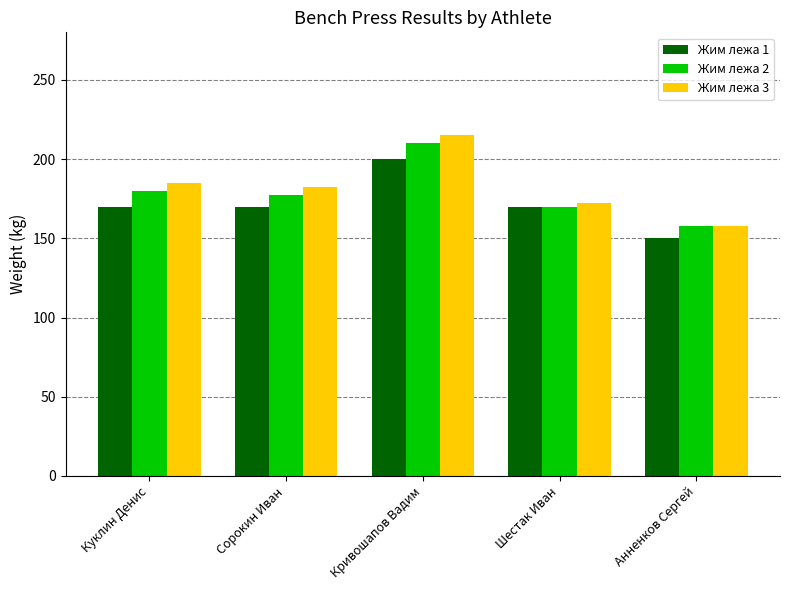

Where does the Жим лежа 2 series first go above 177?

Куклин Денис